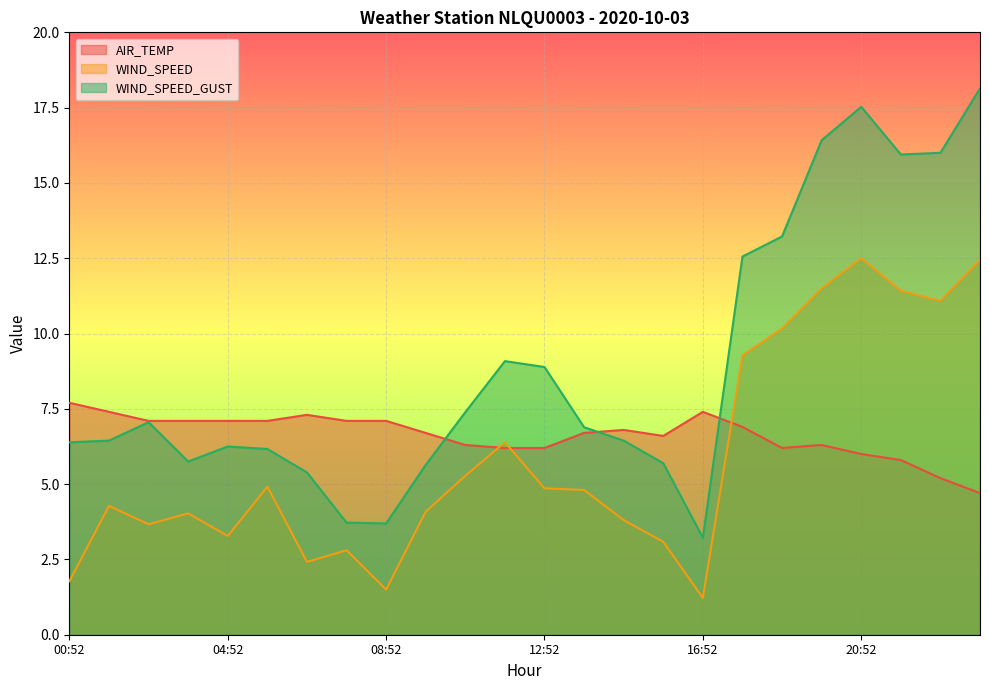

What is the total value across all series at 06:52?

15.1